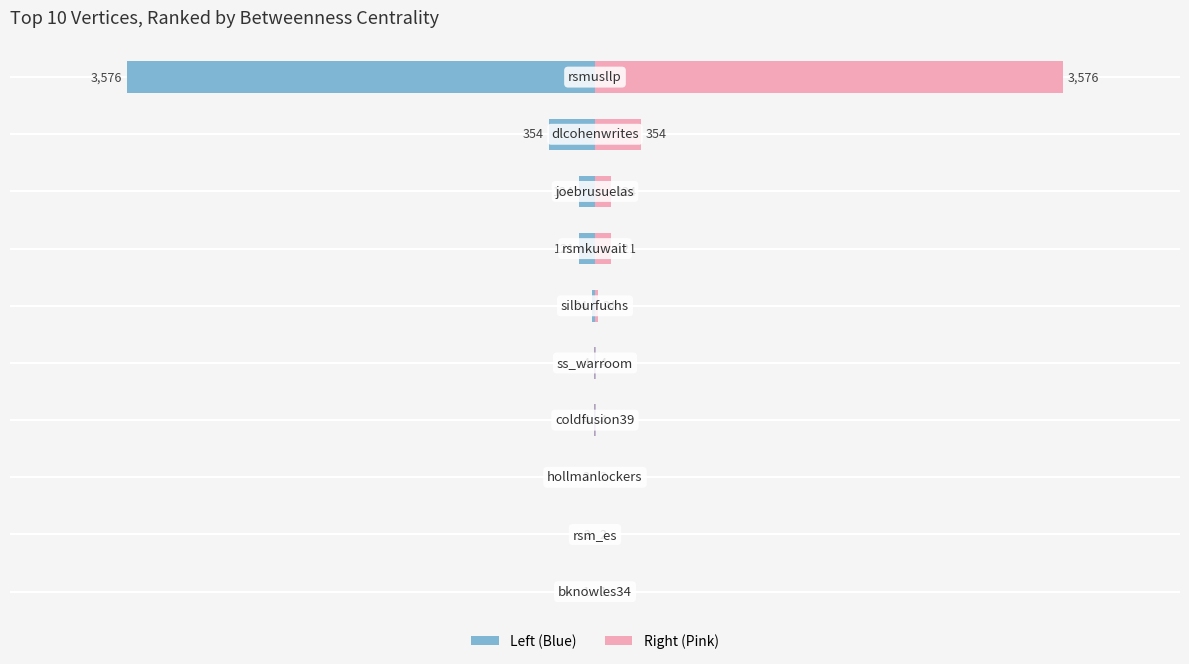

The Betweenness Centrality (right) series shows 5 at 2000. True or false?

False